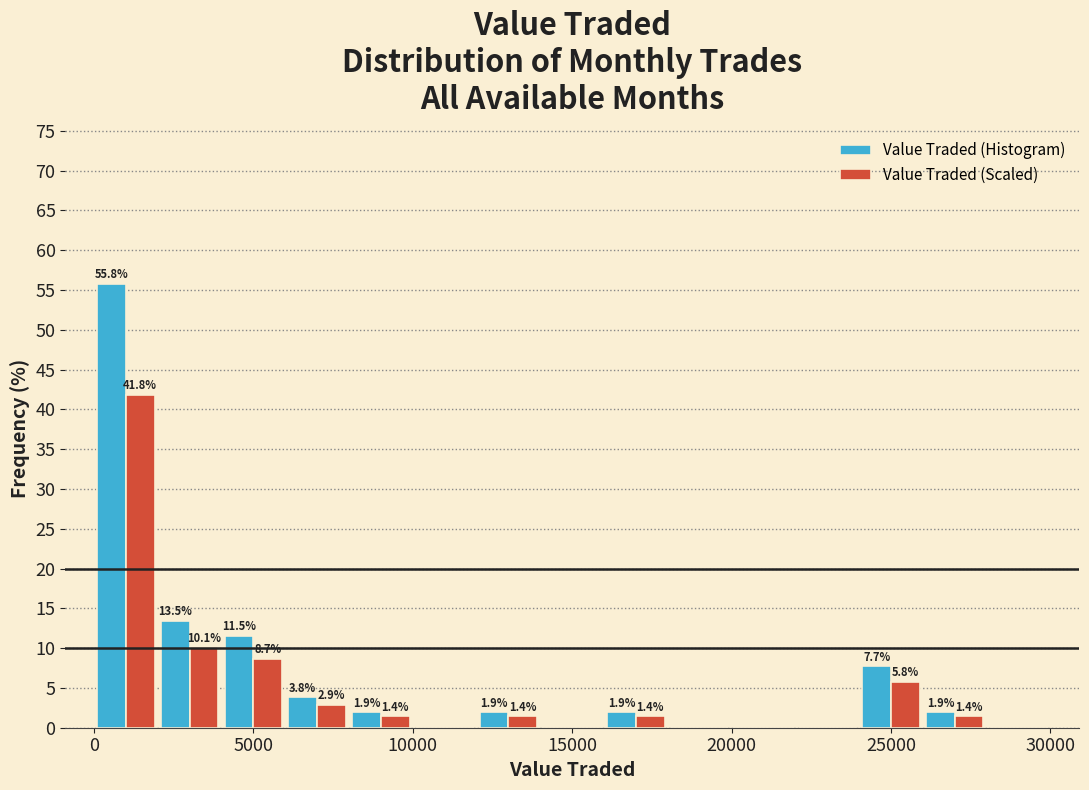

In the Value Traded (Scaled) series, which range on the x-axis has the tallest bar?

0 to 2000